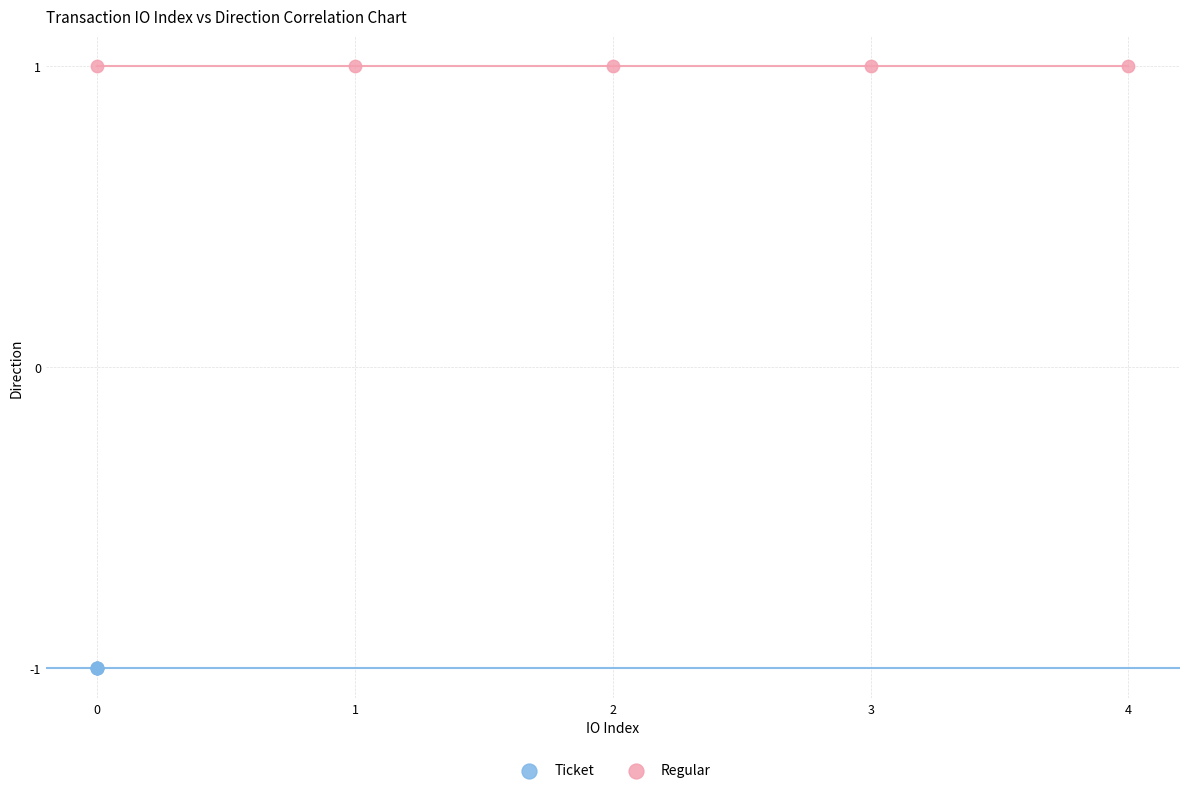

What are all the series names shown in the legend?

Ticket, Regular